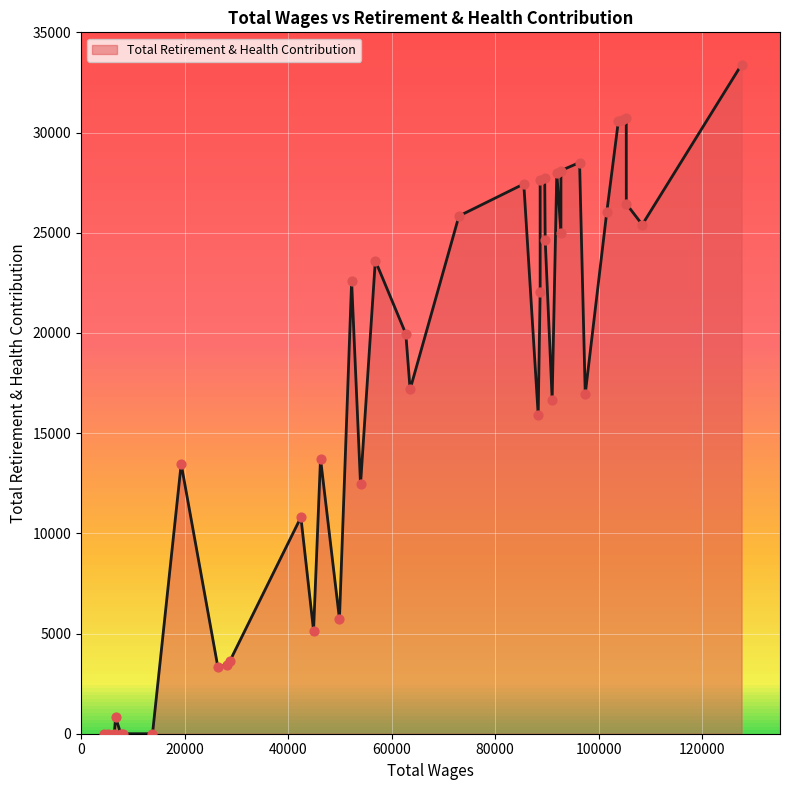

Which has a higher value, 85516.0 or 89558.0?

89558.0